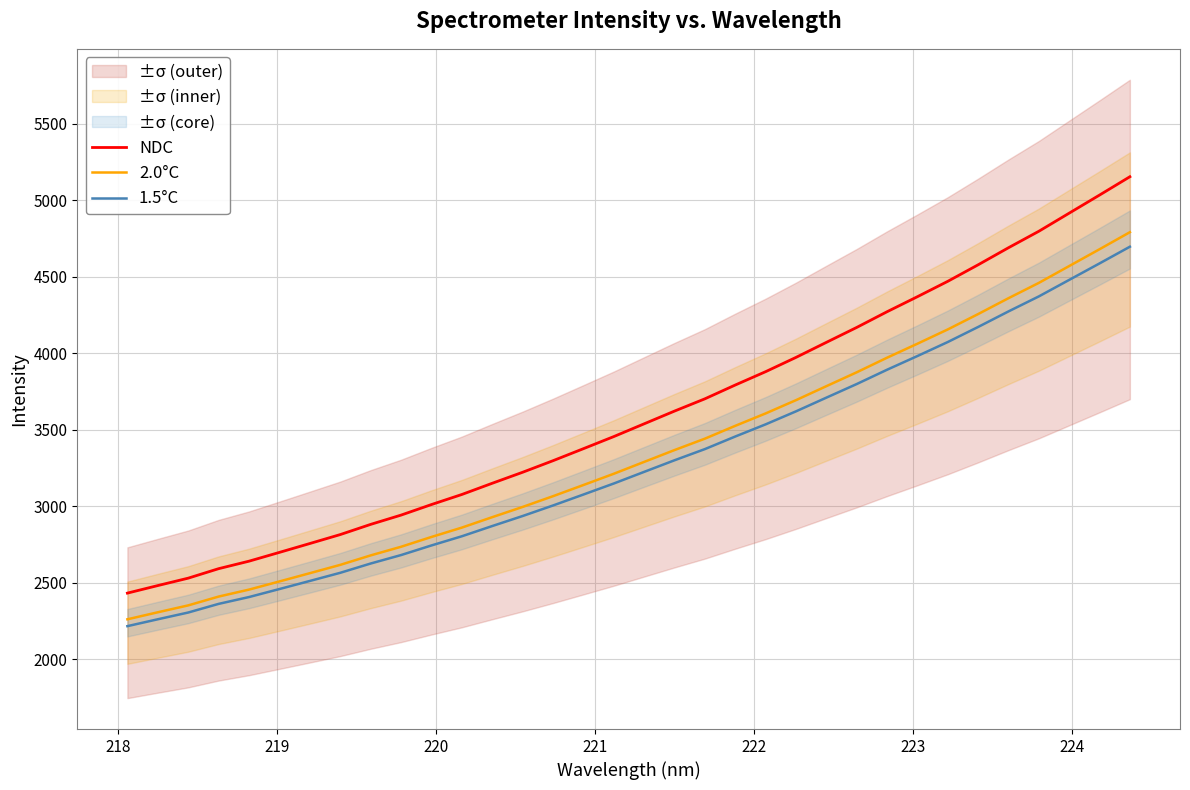

What is the value of the 1.5°C point at the 13th from the left?

2871.1